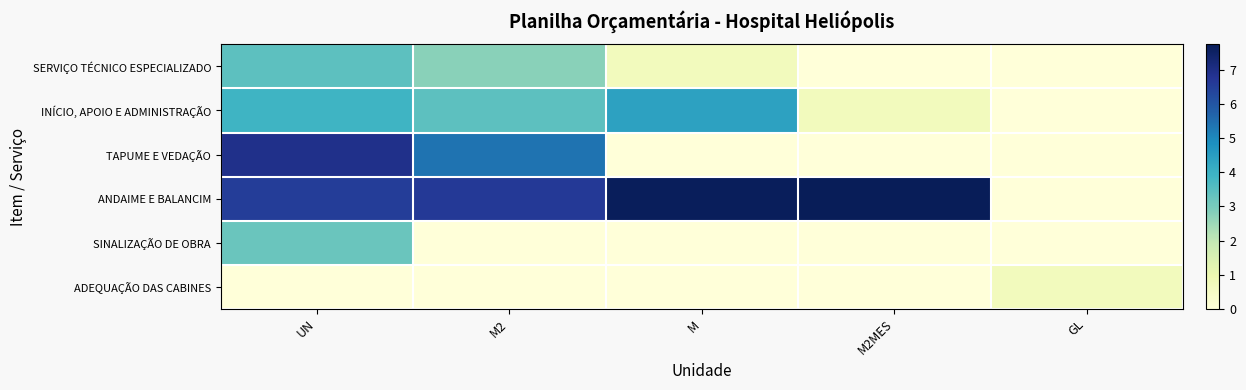

Reading left to right, what are all the values shown in this chart?

SERVIÇO TÉCNICO ESPECIALIZADO: UN=3.4	M2=2.8	M=0.7	M2MES=0.0	GL=0.0
INÍCIO, APOIO E ADMINISTRAÇÃO: UN=3.9	M2=3.4	M=4.4	M2MES=0.7	GL=0.0
TAPUME E VEDAÇÃO: UN=6.9	M2=5.4	M=0.0	M2MES=0.0	GL=0.0
ANDAIME E BALANCIM: UN=6.6	M2=6.6	M=7.7	M2MES=7.7	GL=0.0
SINALIZAÇÃO DE OBRA: UN=3.2	M2=0.0	M=0.0	M2MES=0.0	GL=0.0
ADEQUAÇÃO DAS CABINES: UN=0.0	M2=0.0	M=0.0	M2MES=0.0	GL=0.7